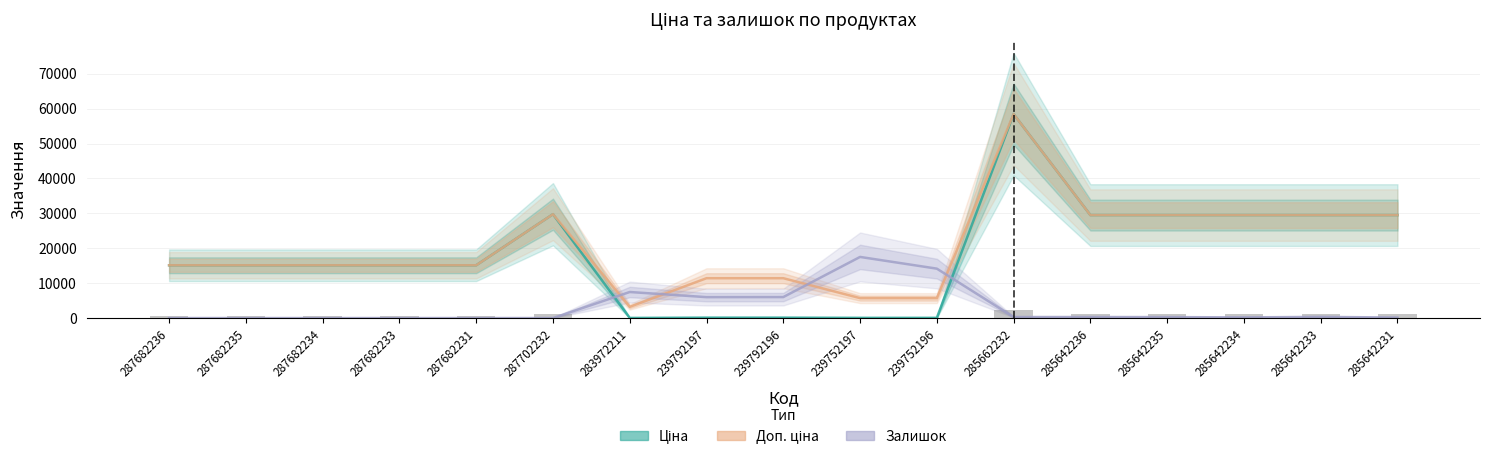

Reading left to right, what are all the values shown in this chart?

Ціна: 15120.0	15120.0	15120.0	15120.0	15120.0	29747.2	32.0	114.1	114.1	57.0	57.0	58426.5	29491.5	29491.5	29491.5	29491.5	29491.5
Доп. ціна: 15120.0	15120.0	15120.0	15120.0	15120.0	29747.2	3205.0	11410.0	11410.0	5705.0	5705.0	58426.5	29491.5	29491.5	29491.5	29491.5	29491.5
Залишок (масштаб): 0.0	0.0	0.0	0.0	0.0	0.0	7458.7	5987.7	6008.4	17507.2	14150.8	290.1	290.1	269.3	186.5	331.5	145.0